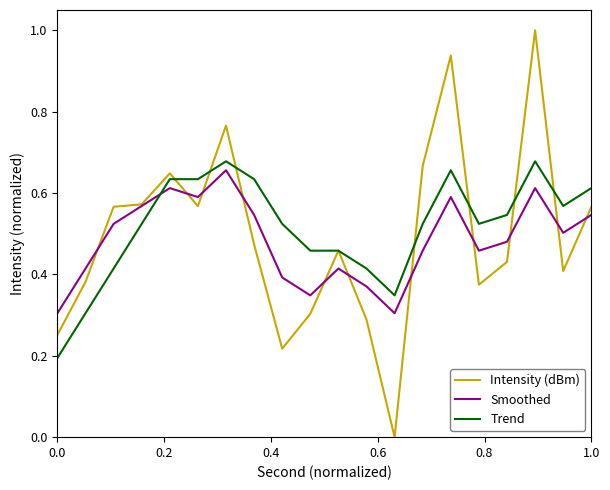

Which series has the largest range (max minus min)?

Intensity (dBm)